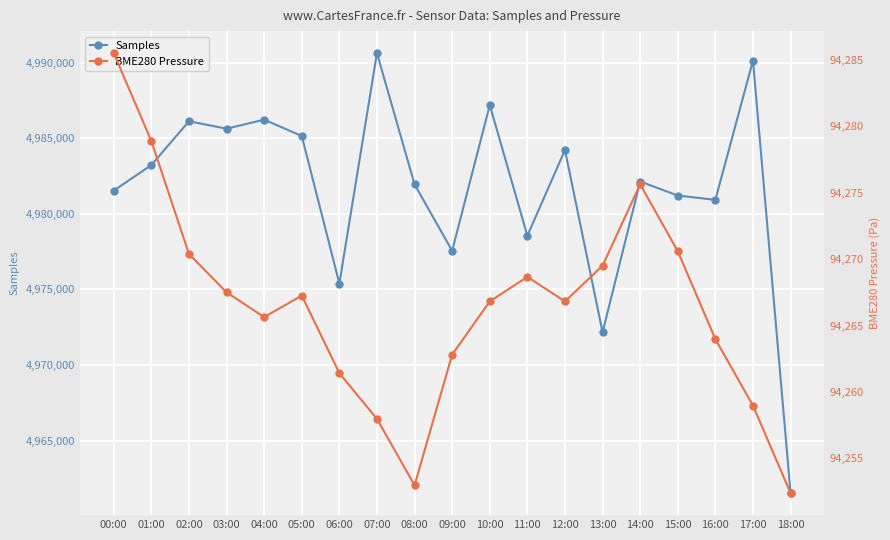

Reading left to right, extract all data points from this chart.

Samples: 00:00=4981535.0	01:00=4983225.0	02:00=4986123.0	03:00=4985631.0	04:00=4986228.0	05:00=4985148.0	06:00=4975392.0	07:00=4990629.0	08:00=4981949.0	09:00=4977554.0	10:00=4987193.0	11:00=4978553.0	12:00=4984220.0	13:00=4972166.0	14:00=4982137.0	15:00=4981210.0	16:00=4980926.0	17:00=4990137.0	18:00=4961528.0
BME280 Pressure: 00:00=94285.5	01:00=94278.9	02:00=94270.4	03:00=94267.5	04:00=94265.6	05:00=94267.2	06:00=94261.4	07:00=94258.0	08:00=94253.0	09:00=94262.8	10:00=94266.8	11:00=94268.7	12:00=94266.8	13:00=94269.5	14:00=94275.6	15:00=94270.6	16:00=94264.0	17:00=94259.0	18:00=94252.4